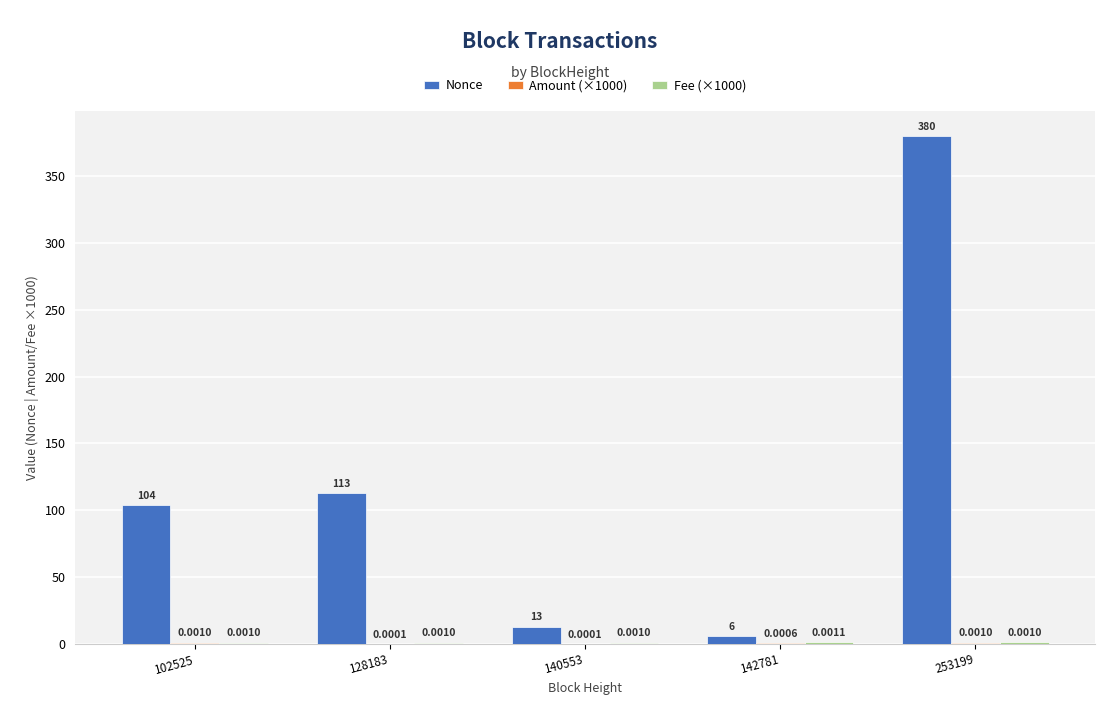

What is the sum of all Nonce values?

616.0